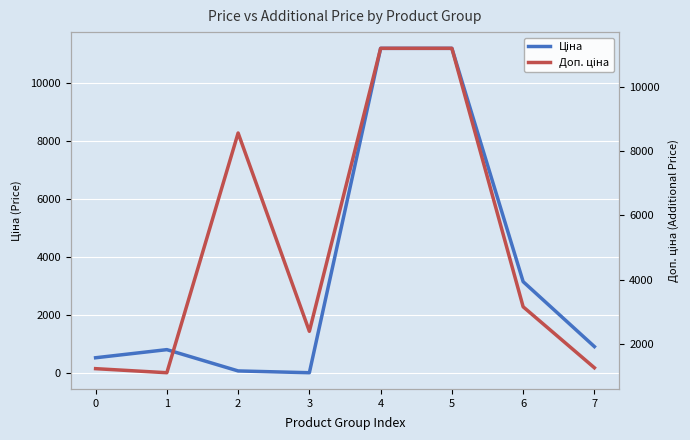

What is the value of the Ціна point at the 6th from the left?

11188.2